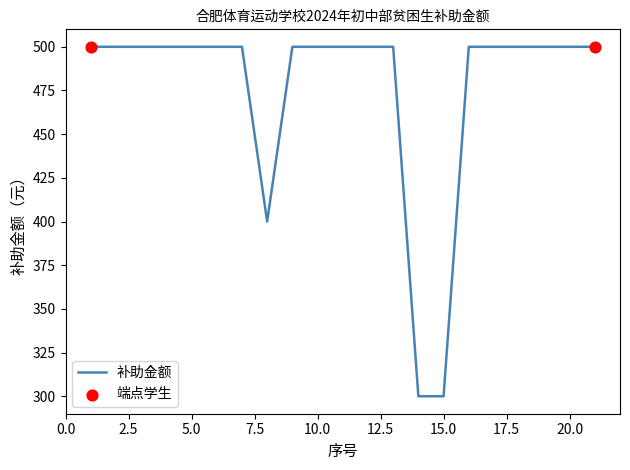

What is the smallest value displayed?

300